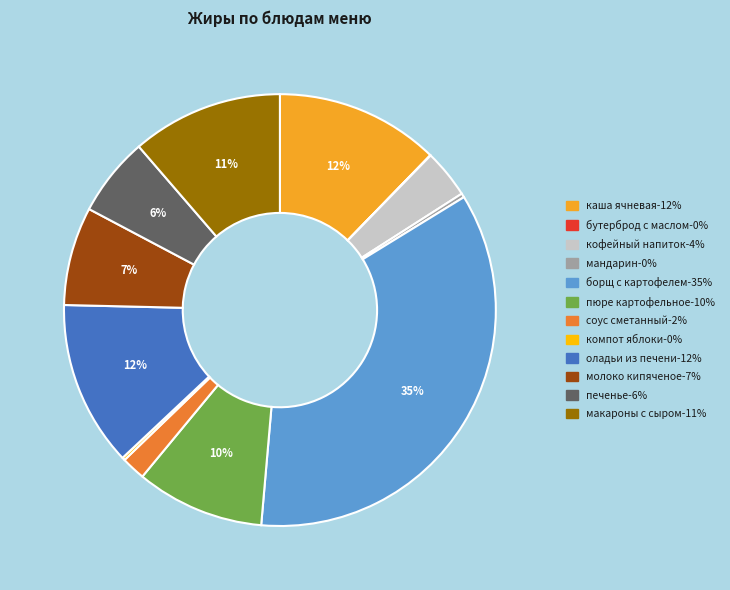

To the nearest percent, what is the difference between the largest and smallest slice percentages?

35%